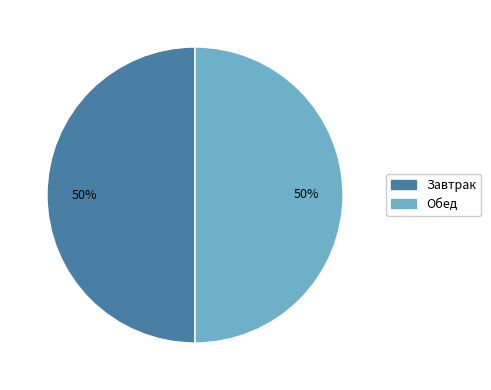

To the nearest percent, what is the average slice percentage?

50%